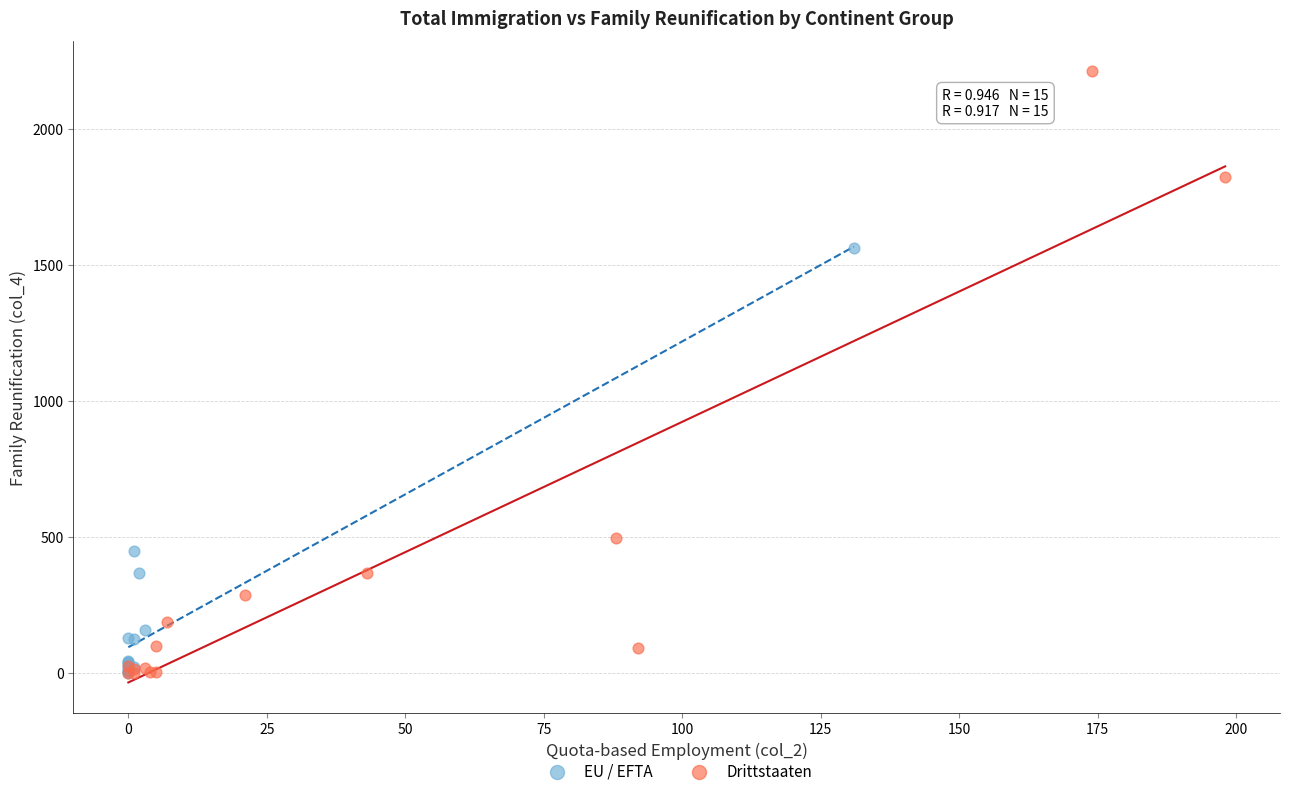

What are all the series names shown in the legend?

EU / EFTA, Drittstaaten